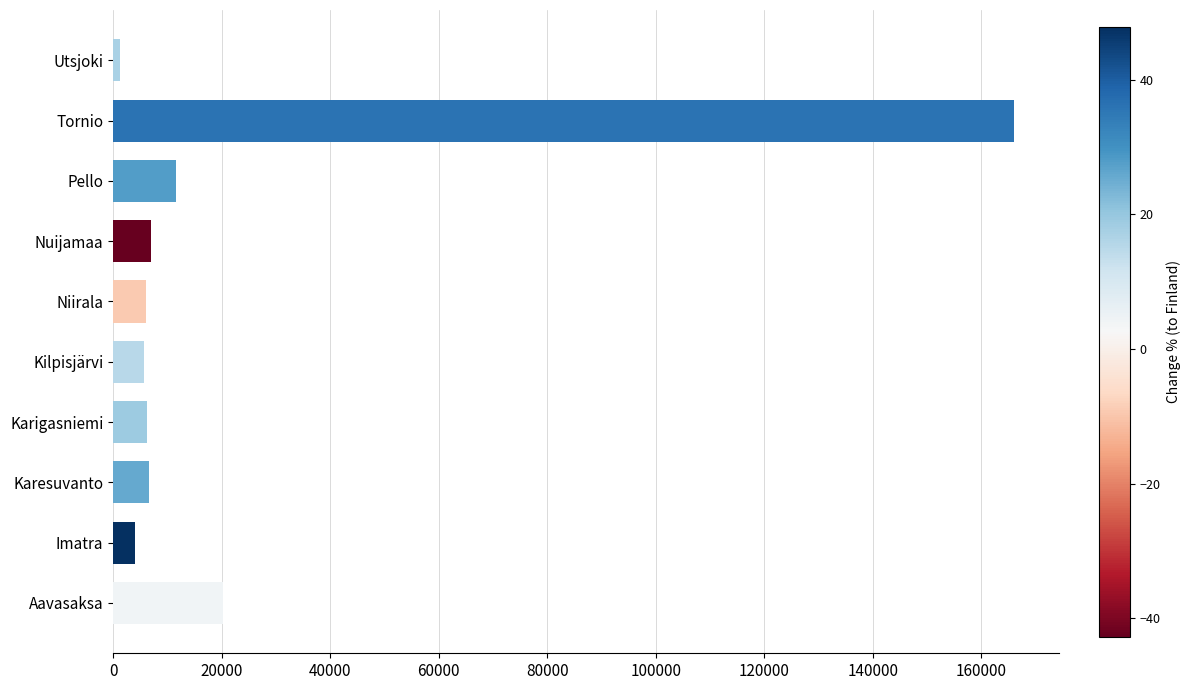

What is the average value?

23477